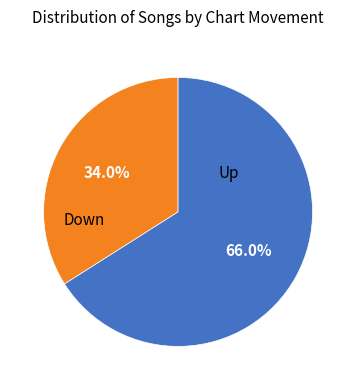

Is there a majority slice in this chart?

Yes